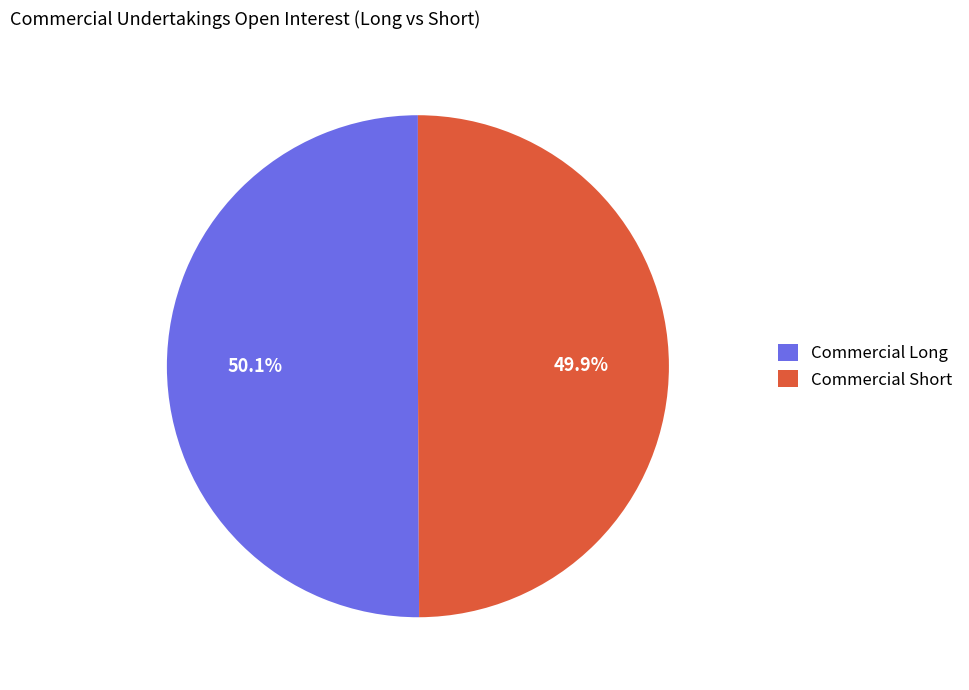

Is there any slice that represents more than half of the pie?

Yes